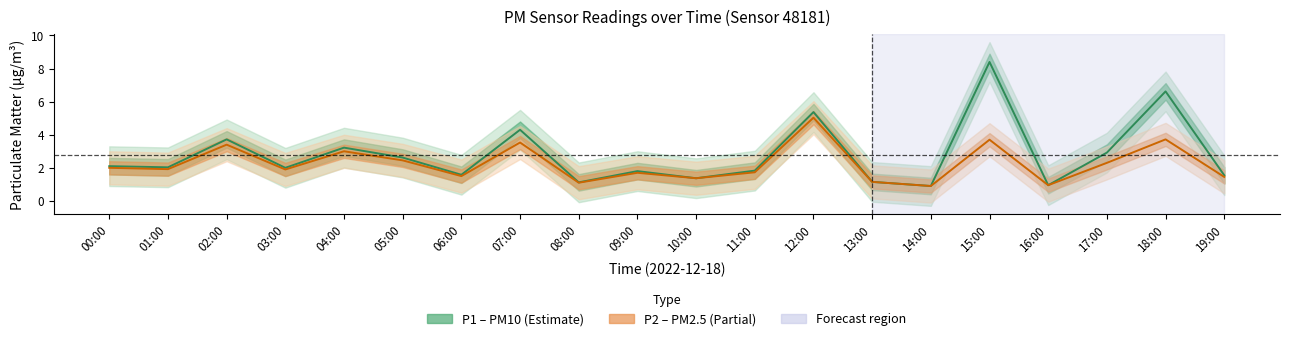

What position from the right is 09:00?

11